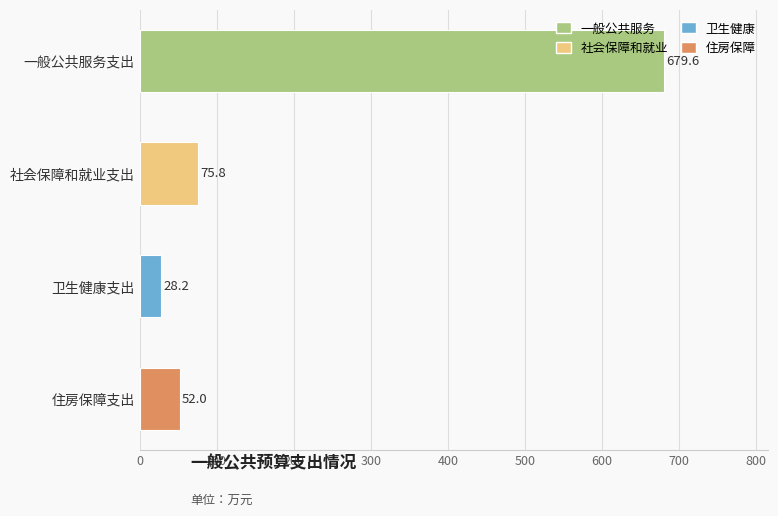

What is the maximum value shown in the chart?

679.6